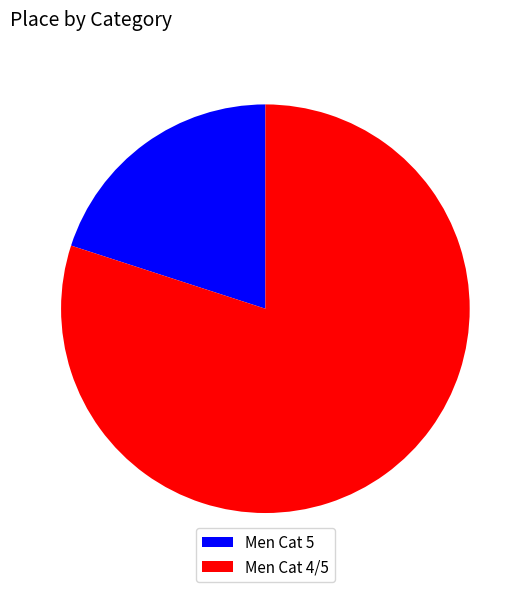

What is the ratio of the value at Men Cat 4/5 to the value at Men Cat 5?

4.0